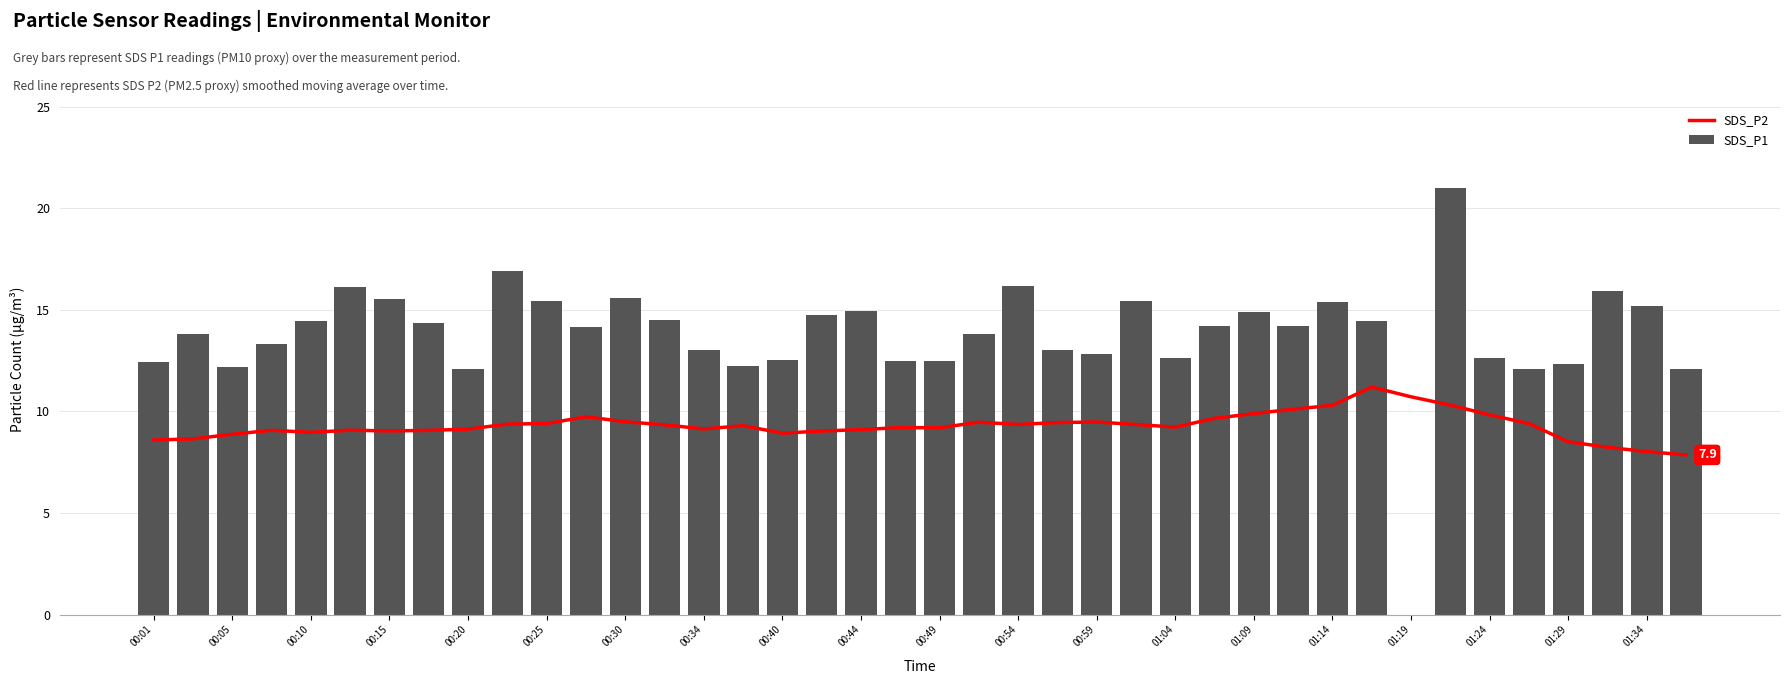

Reading right to left, what are all the values shown in this chart?

SDS_P2: 7.9	8.0	8.2	8.5	9.4	9.8	10.3	10.7	11.2	10.3	10.1	9.9	9.7	9.2	9.4	9.5	9.5	9.4	9.5	9.2	9.2	9.1	9.0	8.9	9.3	9.1	9.3	9.5	9.7	9.4	9.4	9.1	9.1	9.0	9.1	9.0	9.1	8.9	8.7	8.6
SDS_P1: 12.1	15.2	15.9	12.3	12.1	12.6	21.0	0.0	14.4	15.4	14.2	14.9	14.2	12.7	15.4	12.8	13.0	16.2	13.8	12.5	12.5	14.9	14.8	12.5	12.2	13.1	14.5	15.6	14.2	15.4	16.9	12.1	14.4	15.5	16.1	14.4	13.3	12.2	13.8	12.4